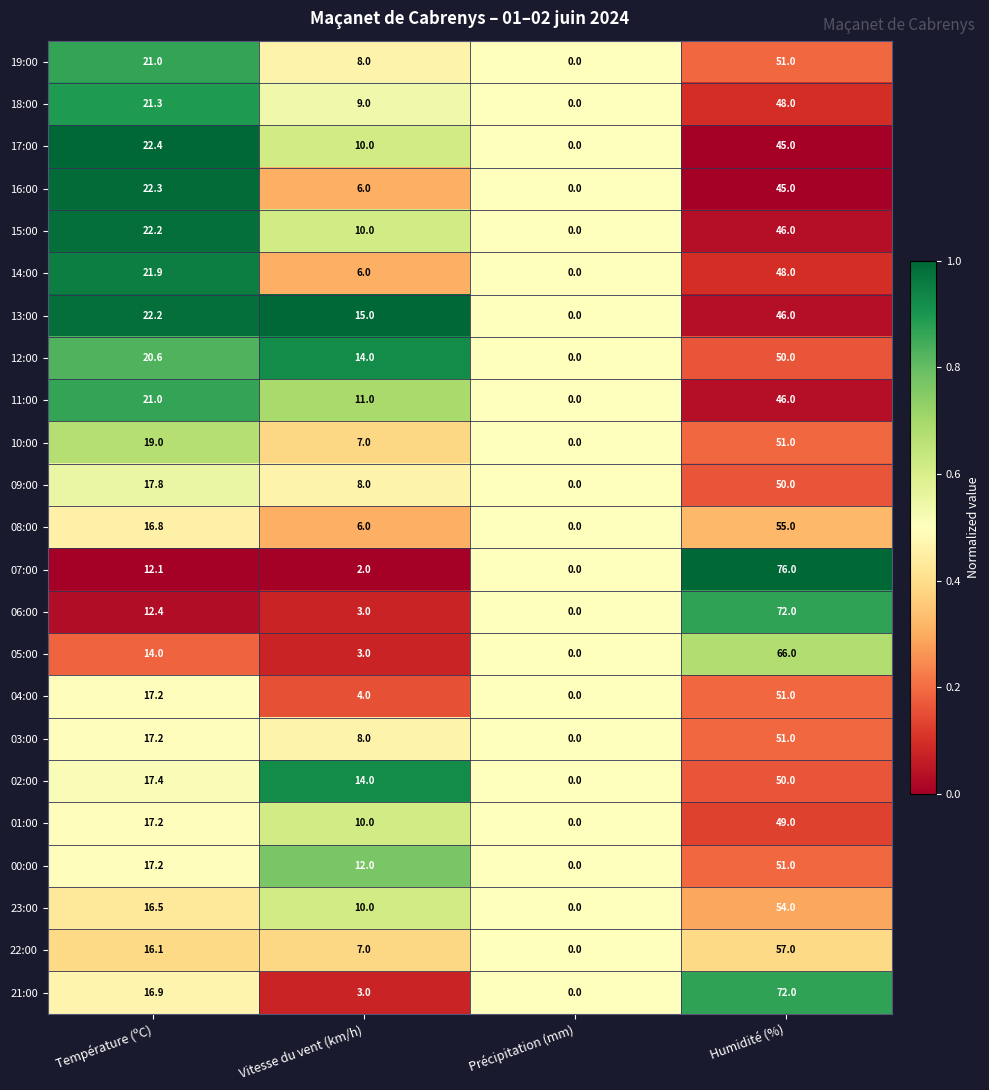

What is the maximum value for 21:00?

72.0